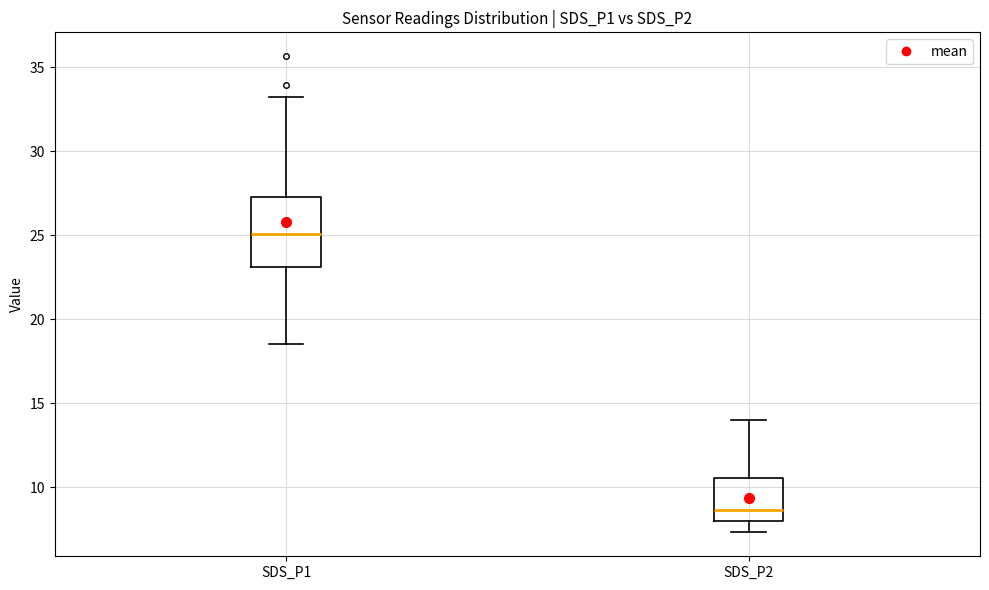

Which box's median line is the lowest?

SDS_P2